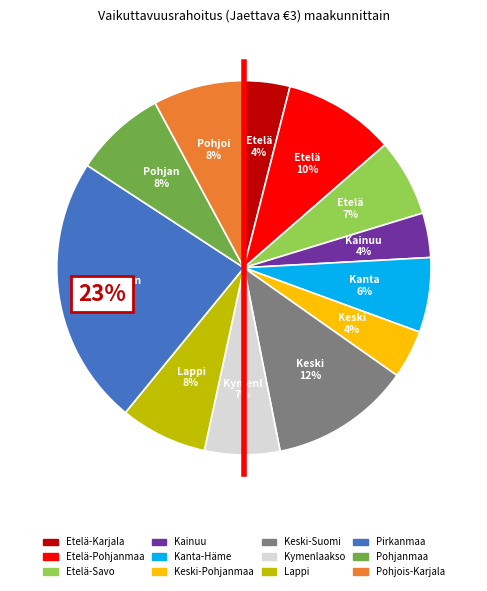

Rank the categories by value from lowest to highest.

Kainuu, Etelä-Karjala, Keski-Pohjanmaa, Kanta-Häme, Kymenlaakso, Etelä-Savo, Lappi, Pohjois-Karjala, Pohjanmaa, Etelä-Pohjanmaa, Keski-Suomi, Pirkanmaa